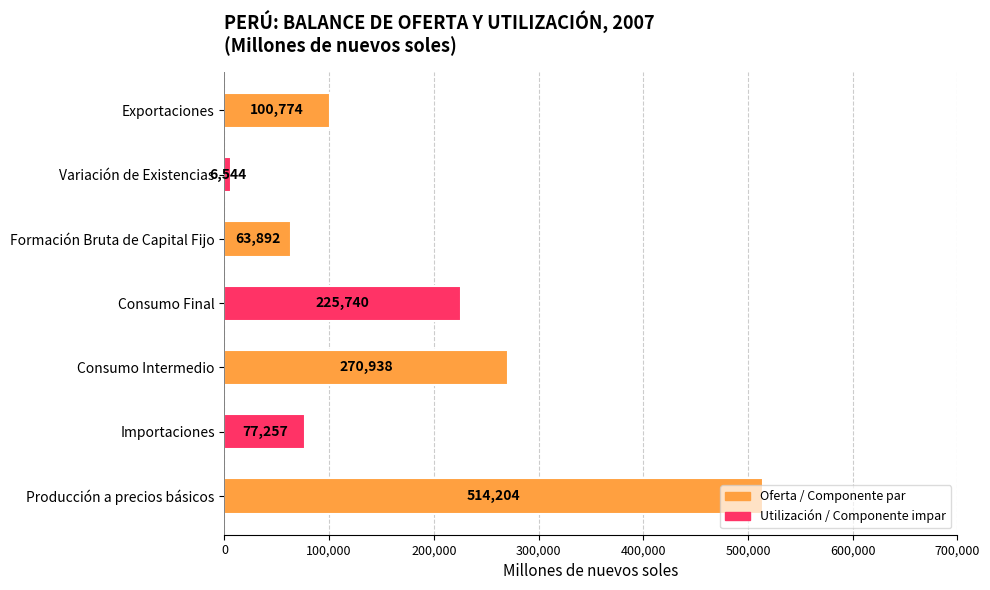

How many bars are there in total?

7